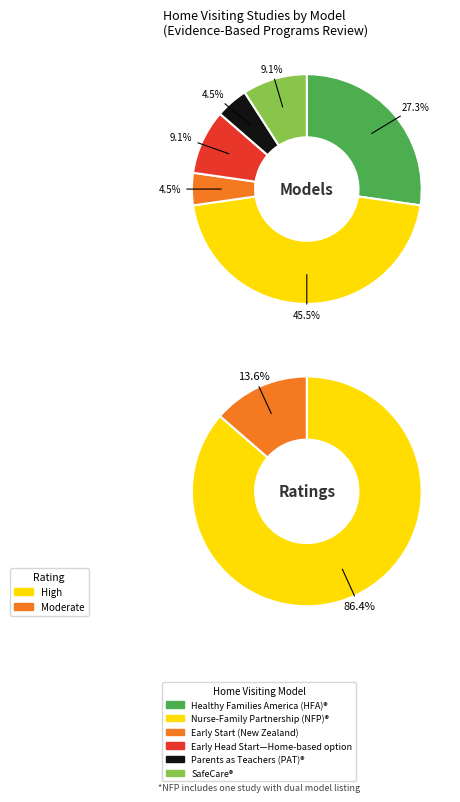

What is the largest slice in the pie chart?

Nurse-Family Partnership (NFP)®